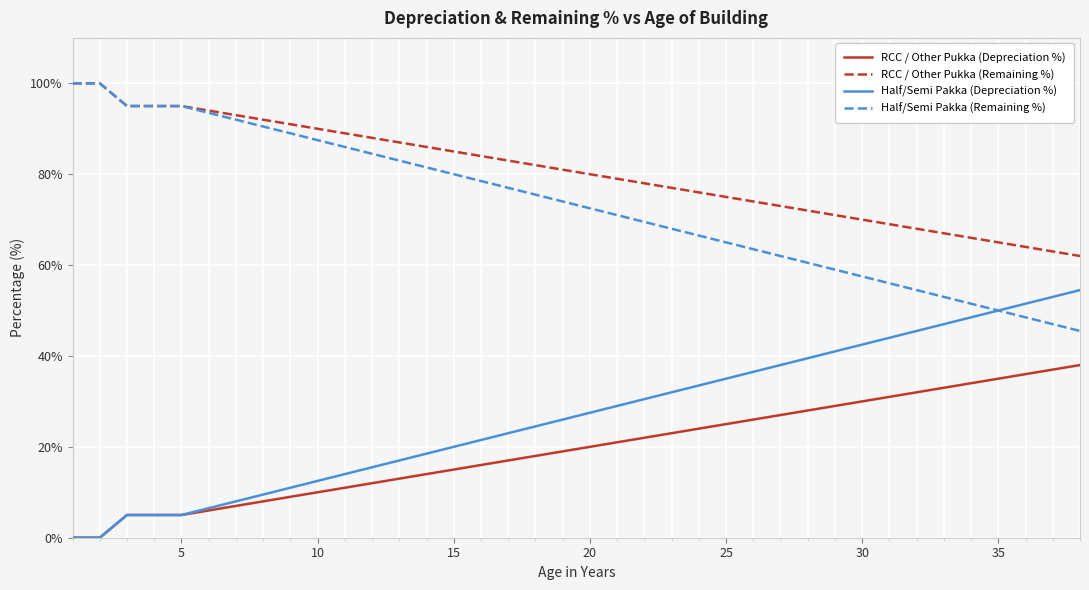

True or false: Half/Semi Pakka (Depreciation %) and RCC / Other Pukka (Remaining %) cross at least once.

False